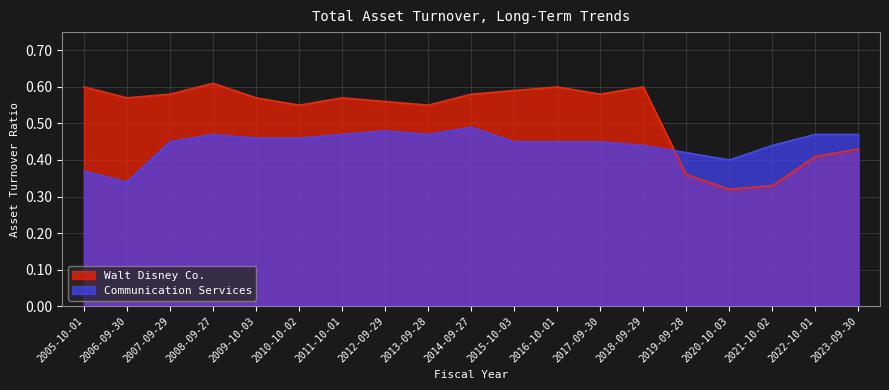

What is the difference between the second highest and second lowest values in the Walt Disney Co. series?

0.3